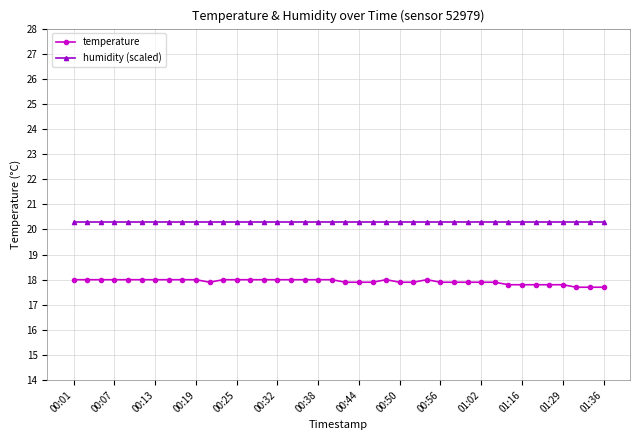

List the series in order of their peak value, highest first.

humidity (scaled), temperature